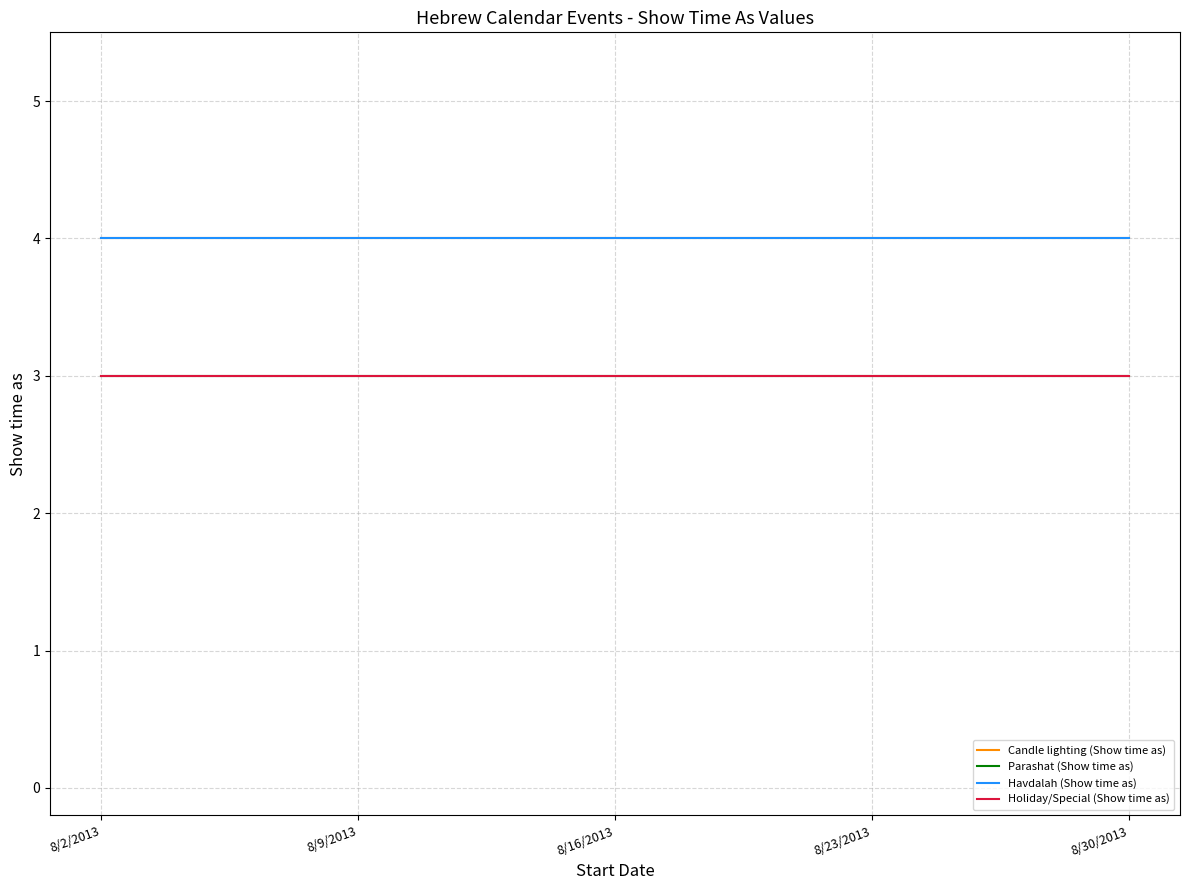

At which category does the chart reach its minimum across all series?

8/2/2013